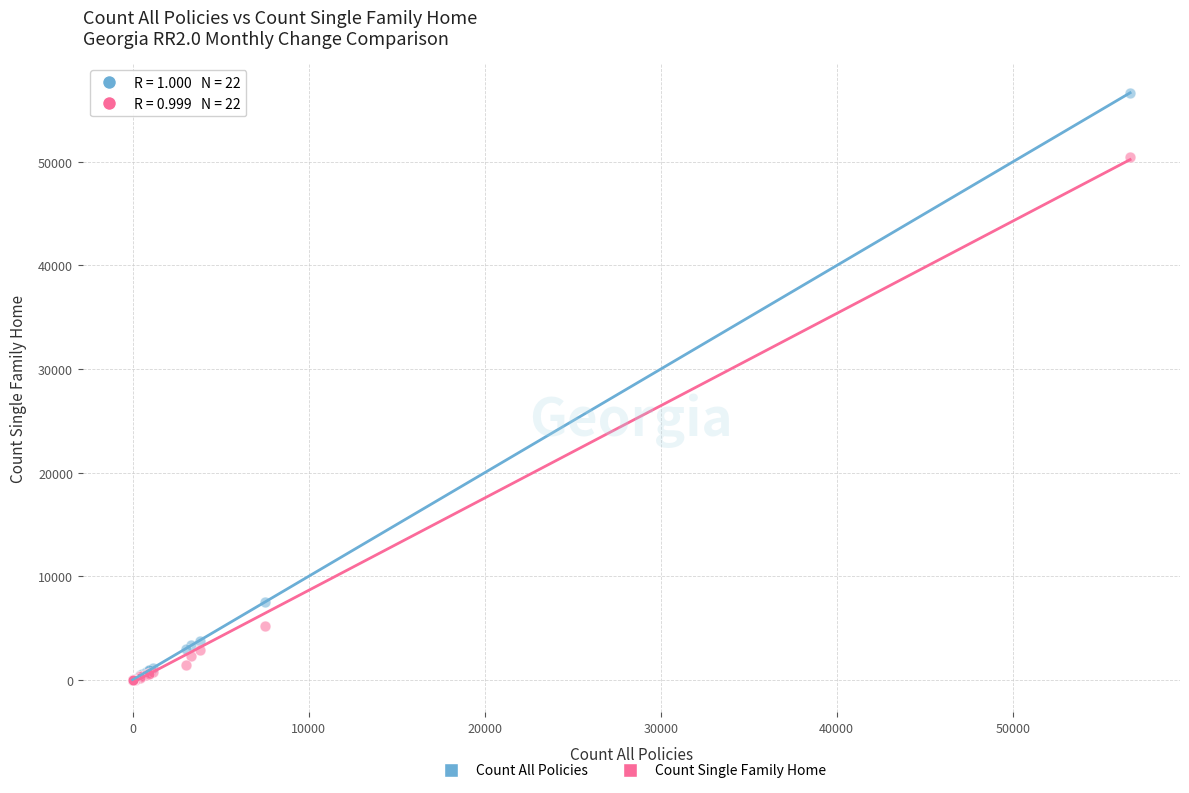

In the Count All Policies series, what Y value is closest to 28336?

7525